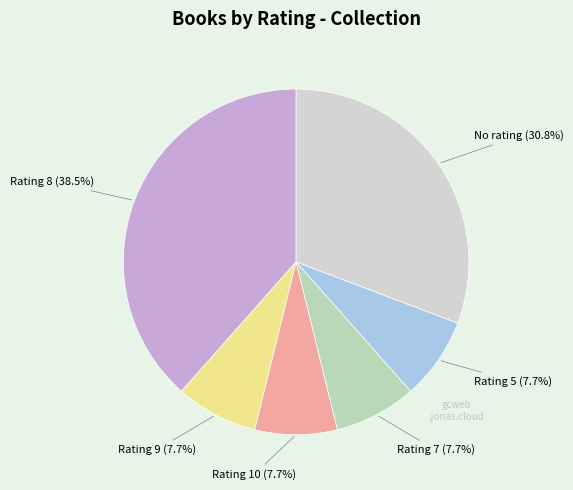

How many segments does this pie chart have?

6